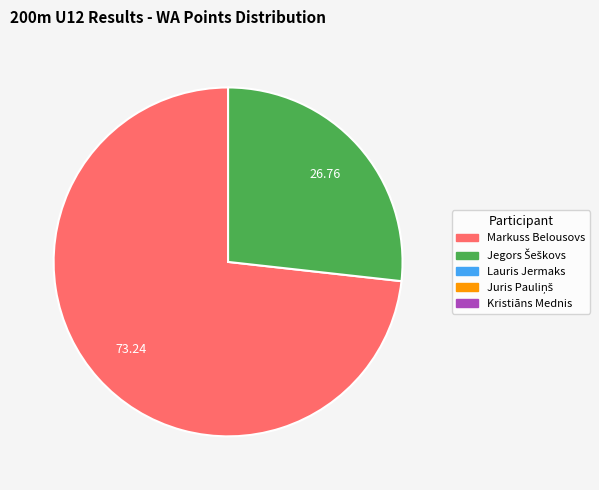

Does any single category account for the majority?

Yes